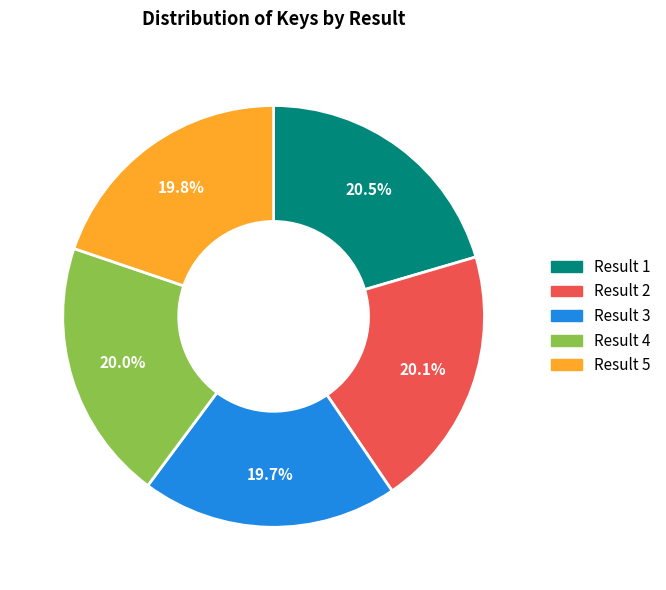

To the nearest percent, what is the difference between the largest and smallest slice percentages?

1%